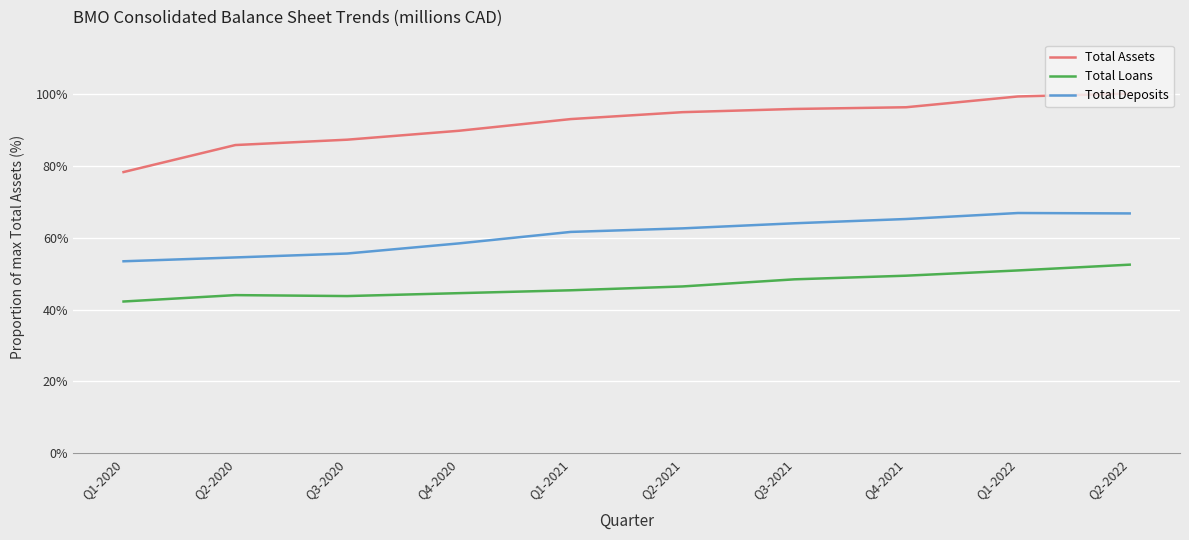

What is the smallest value displayed?

42.2